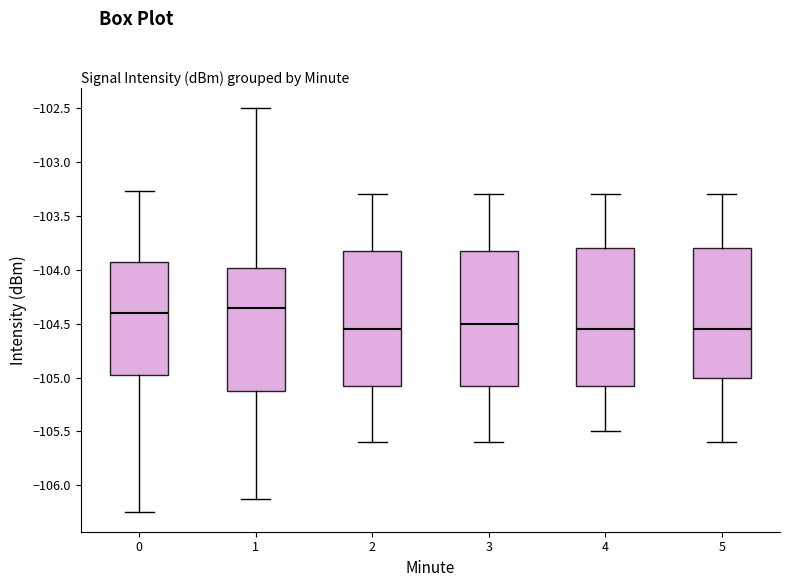

Where does the median line of the box at x = 3 sit on the y-axis? The values are not printed on the chart, so give them approximately, as read against the axis.

-104.50